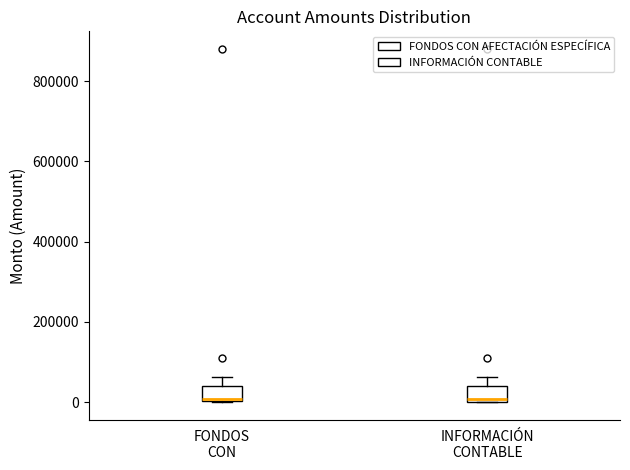

Reading left to right, transcribe this box plot: for each box, give where its median line is, the range the box spans, and where its two whiskers end, as read against the y-axis. The values are not printed on the chart, so give them approximately, as read against the axis.

FONDOS CON: median 0 (just above the box's lower edge), box 0 to 40000, whiskers 0 to 60000
INFORMACIÓN CONTABLE: median 0 (just above the box's lower edge), box 0 to 40000, whiskers 0 to 60000